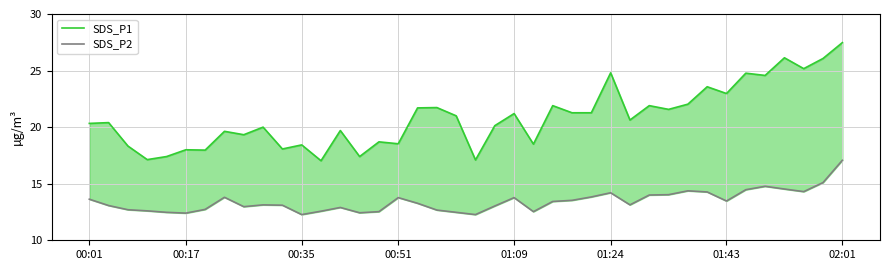

What is the sum of the SDS_P1 values at 9 and 33?

43.0